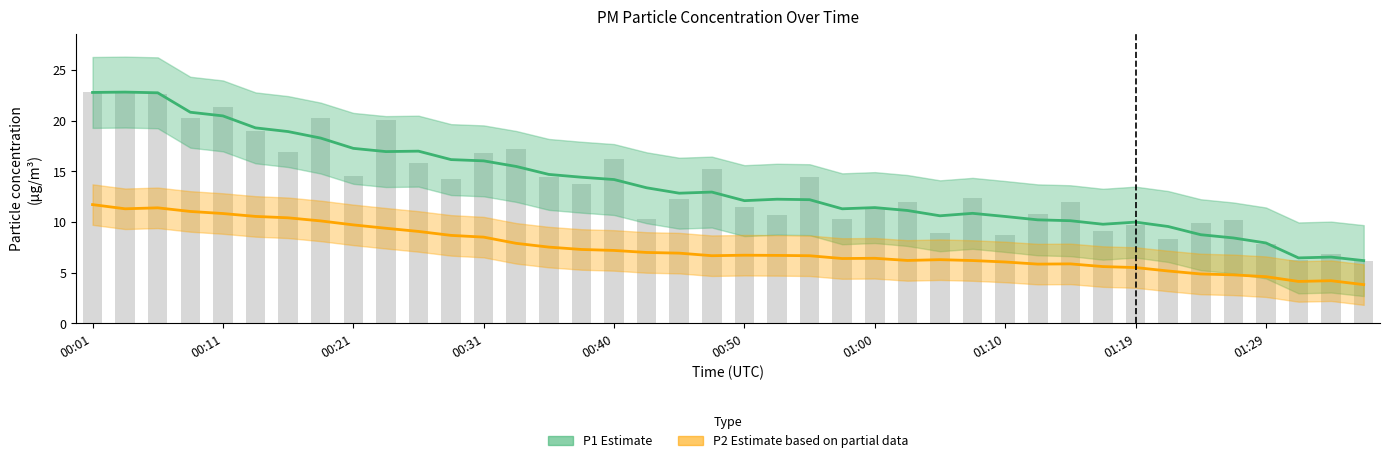

The chart shows a value of 19.0 at 00:13. True or false?

True